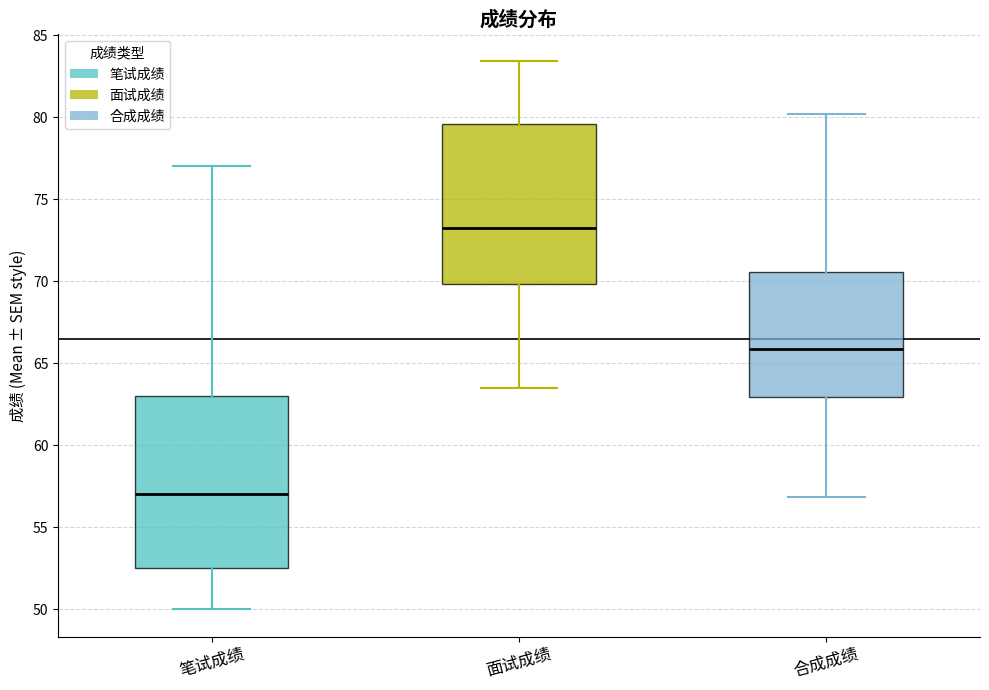

Which box is the tallest, from its lower edge to its upper edge?

笔试成绩